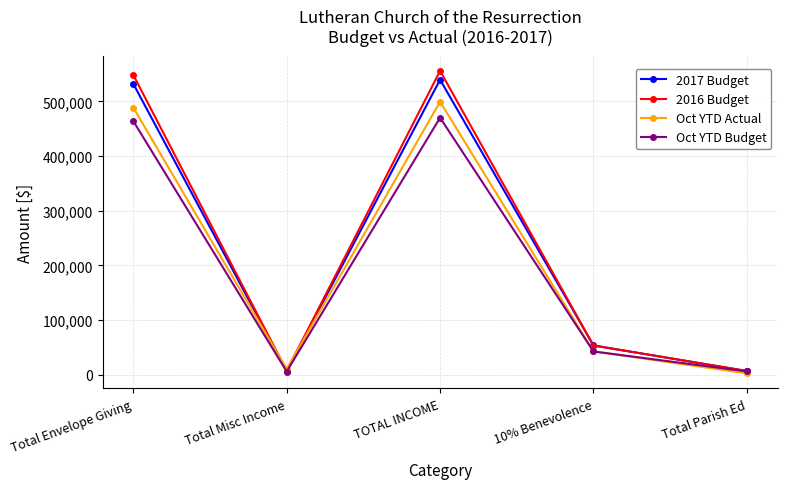

At how many categories does at least one series exceed 328571?

2